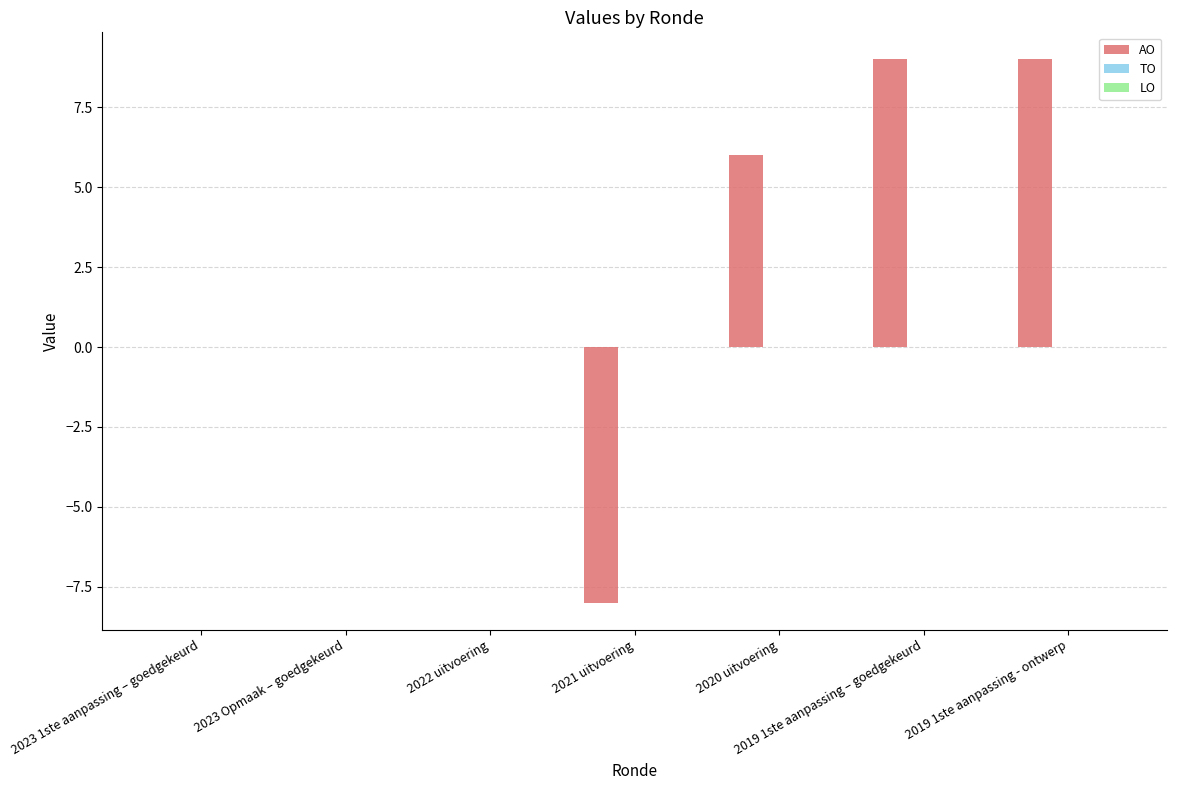

What is the maximum value shown in the chart?

9